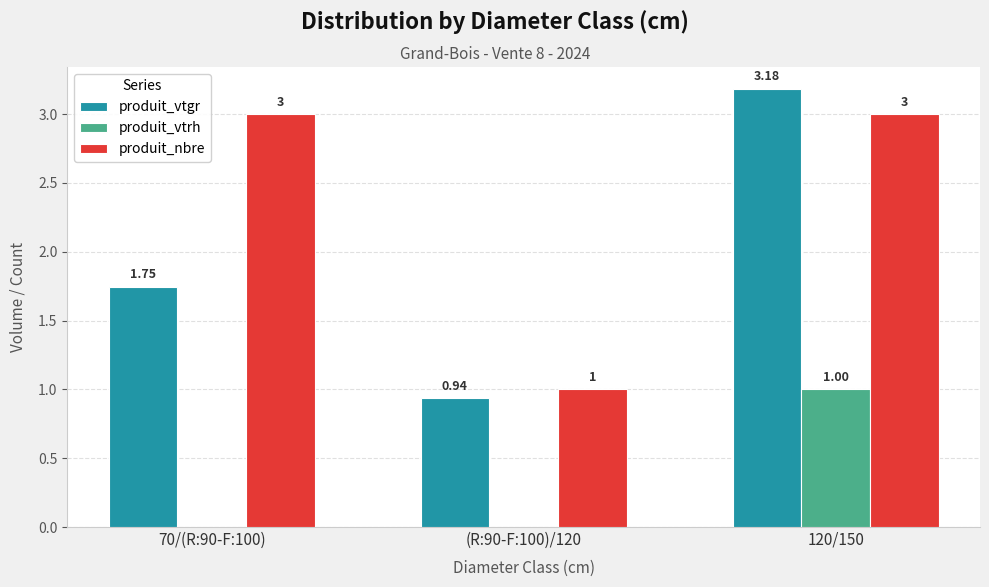

Which series changed the most between (R:90-F:100)/120 and 120/150?

produit_vtgr